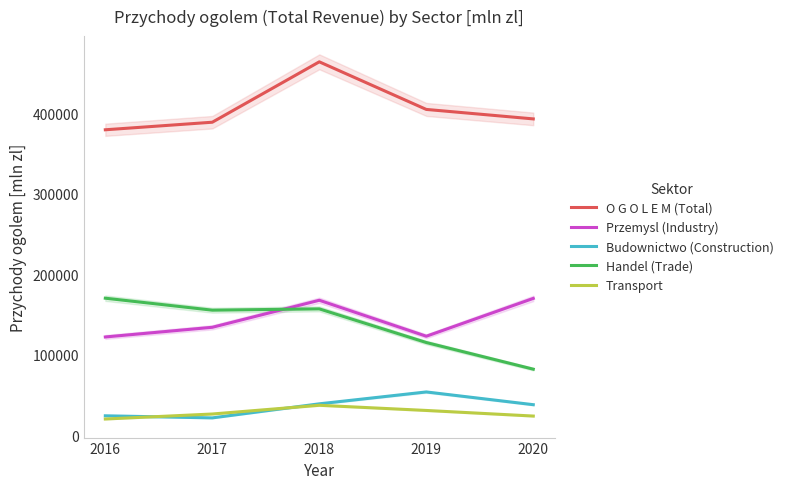

At which label is Transport closest to 28718?

2019